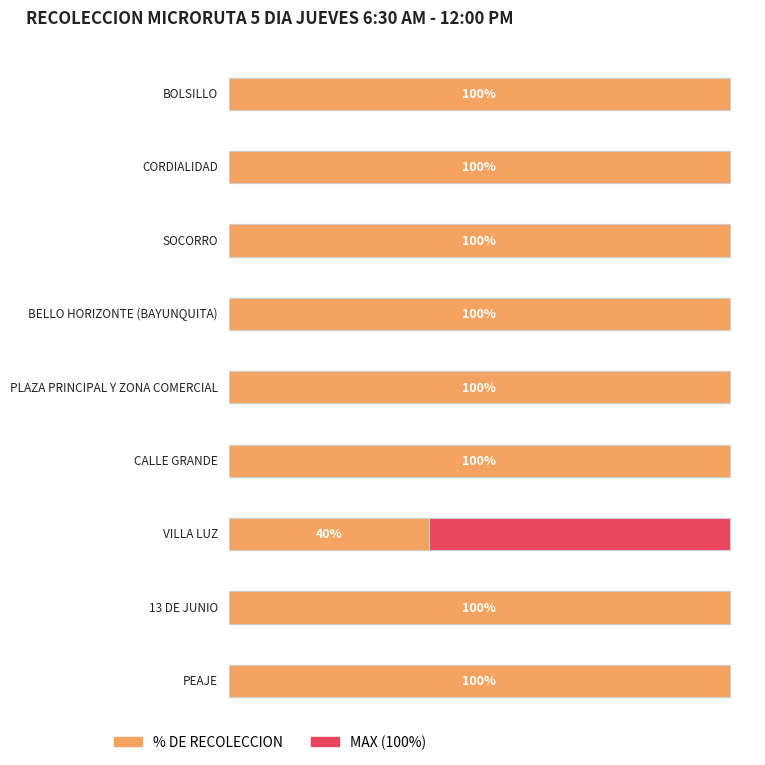

True or false: the data shows 1.5 at BELLO HORIZONTE (BAYUNQUITA).

False